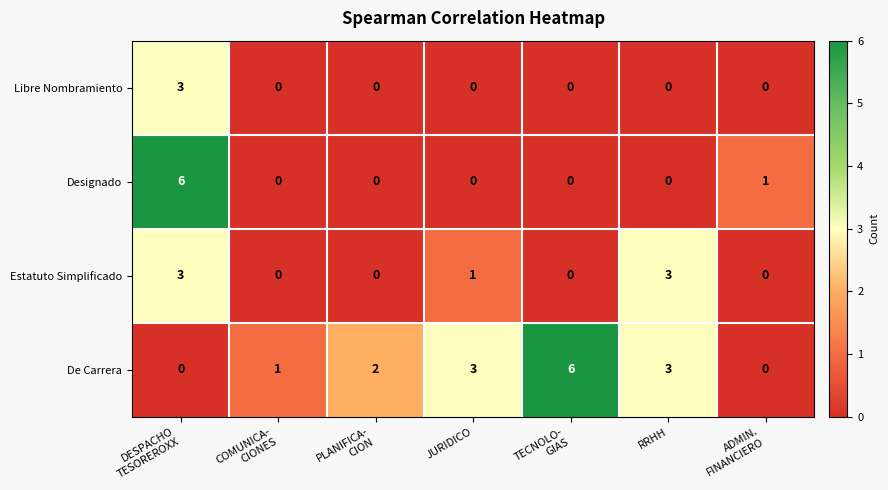

What is the difference between the highest and lowest values at JURIDICO?

3